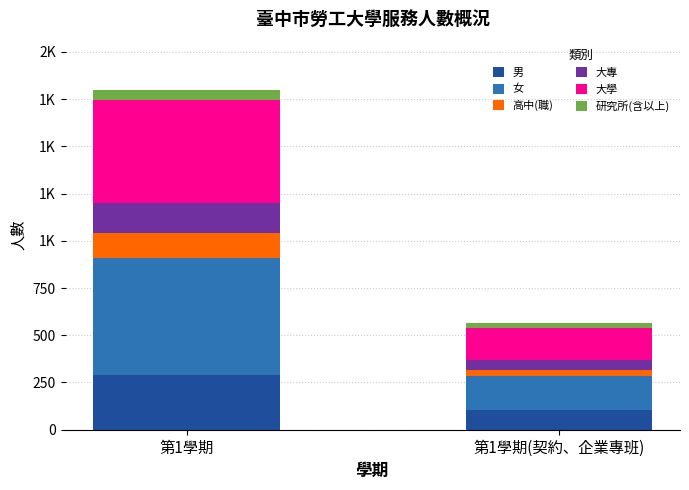

What are all the series names shown in the legend?

男, 女, 高中(職), 大專, 大學, 研究所(含以上)